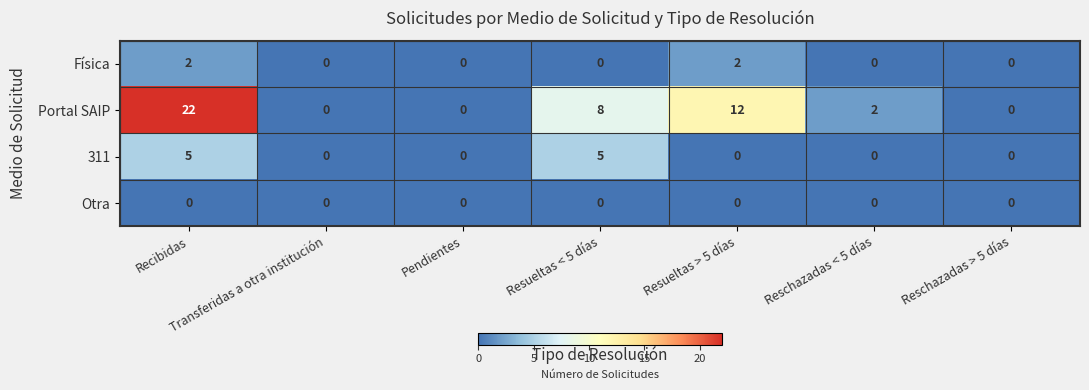

Rank the series by their maximum value, from highest to lowest.

Portal SAIP, 311, Física, Otra